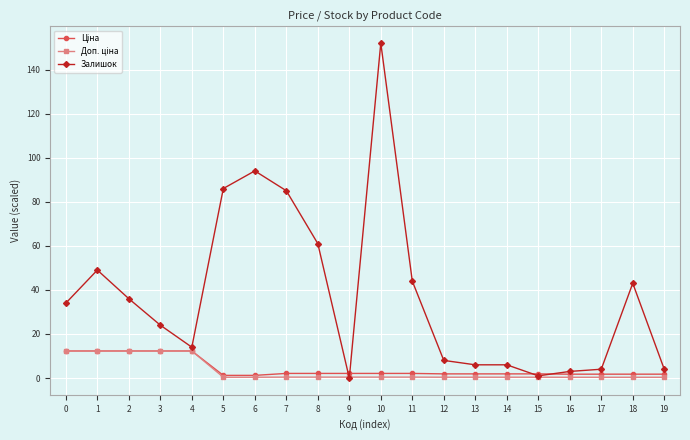

Where is the first local maximum for Залишок?

1